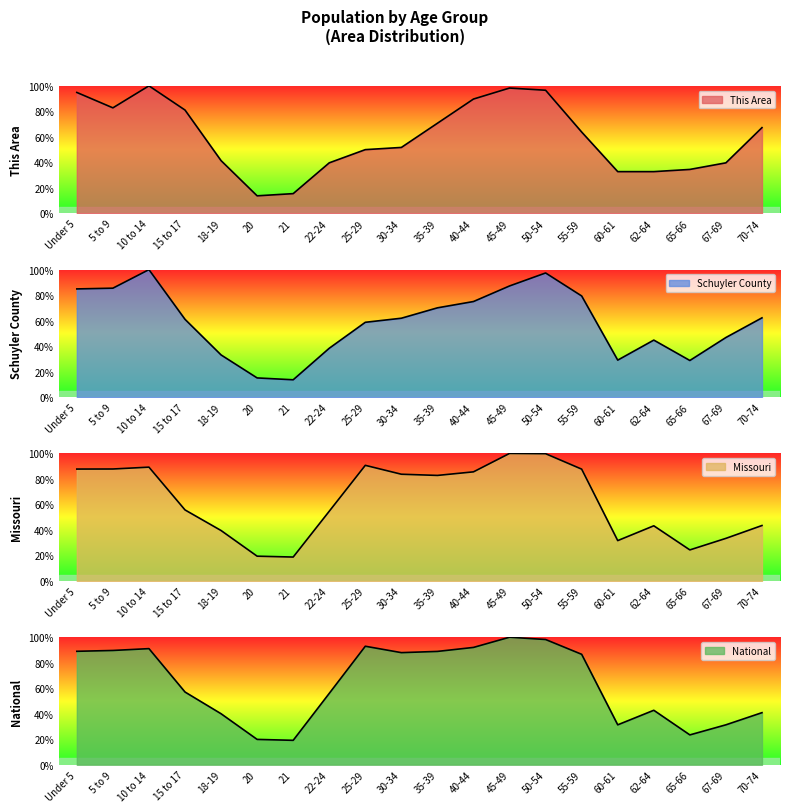

At 25-29, list the series in order from largest to smallest.

National, Missouri, Schuyler County, This Area